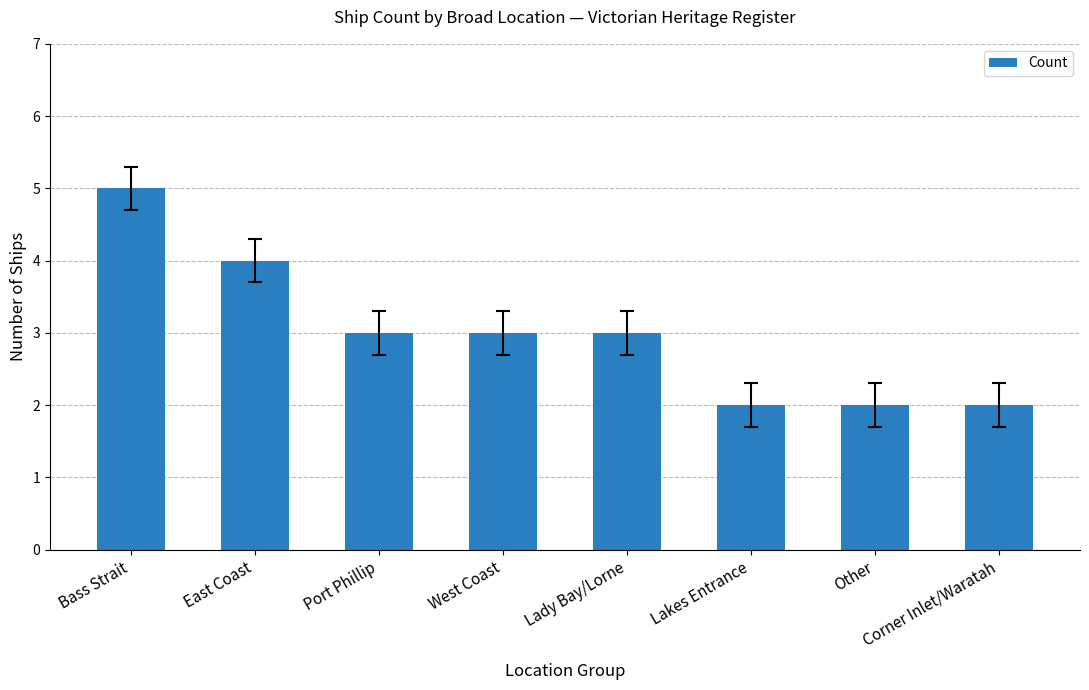

Reading right to left, what are all the values shown in this chart?

Corner Inlet/Waratah=2	Other=2	Lakes Entrance=2	Lady Bay/Lorne=3	West Coast=3	Port Phillip=3	East Coast=4	Bass Strait=5